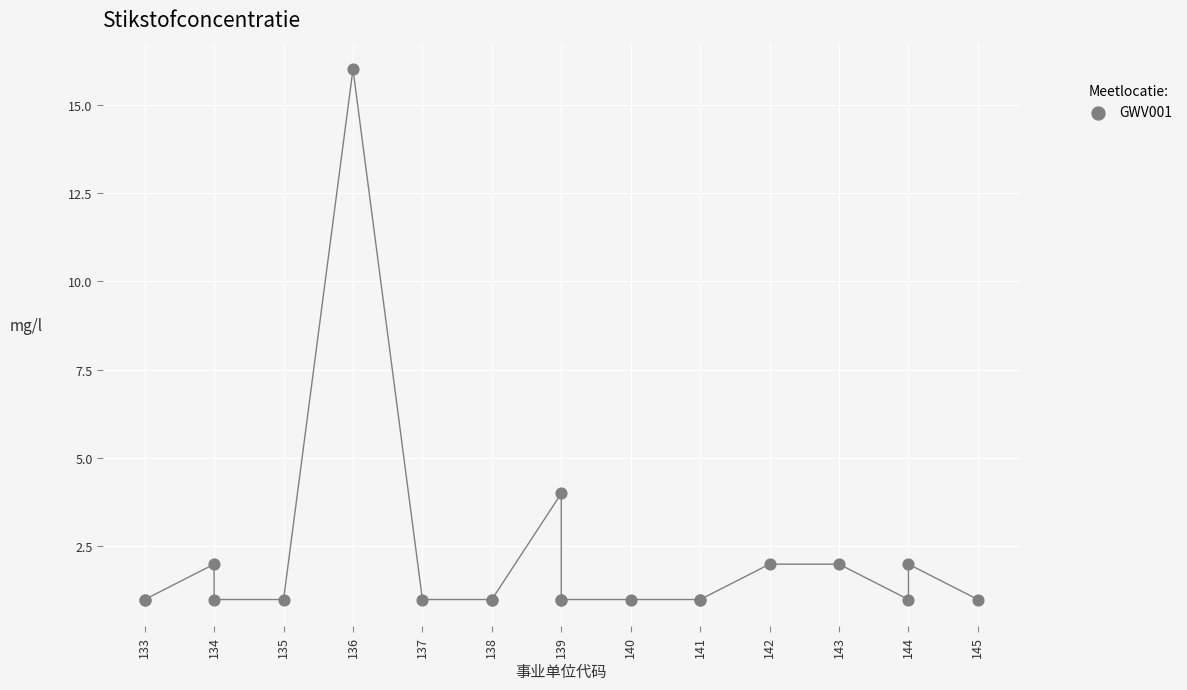

What Y value in the scatter plot is closest to 8?

4